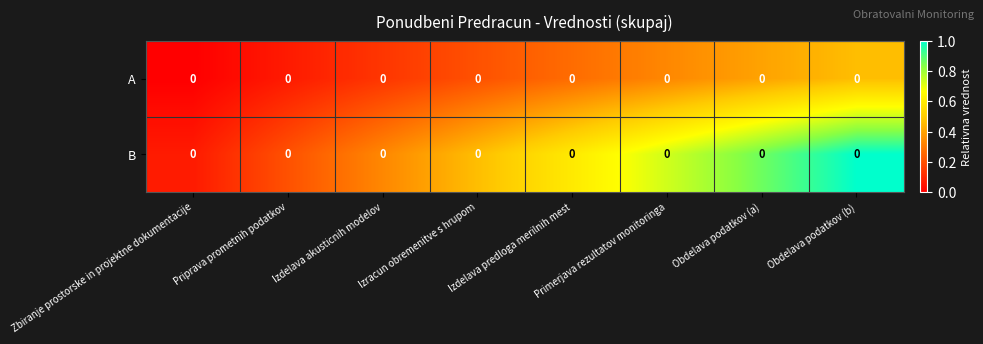

The value of A at Obdelava podatkov (a) is 0.4. True or false?

True